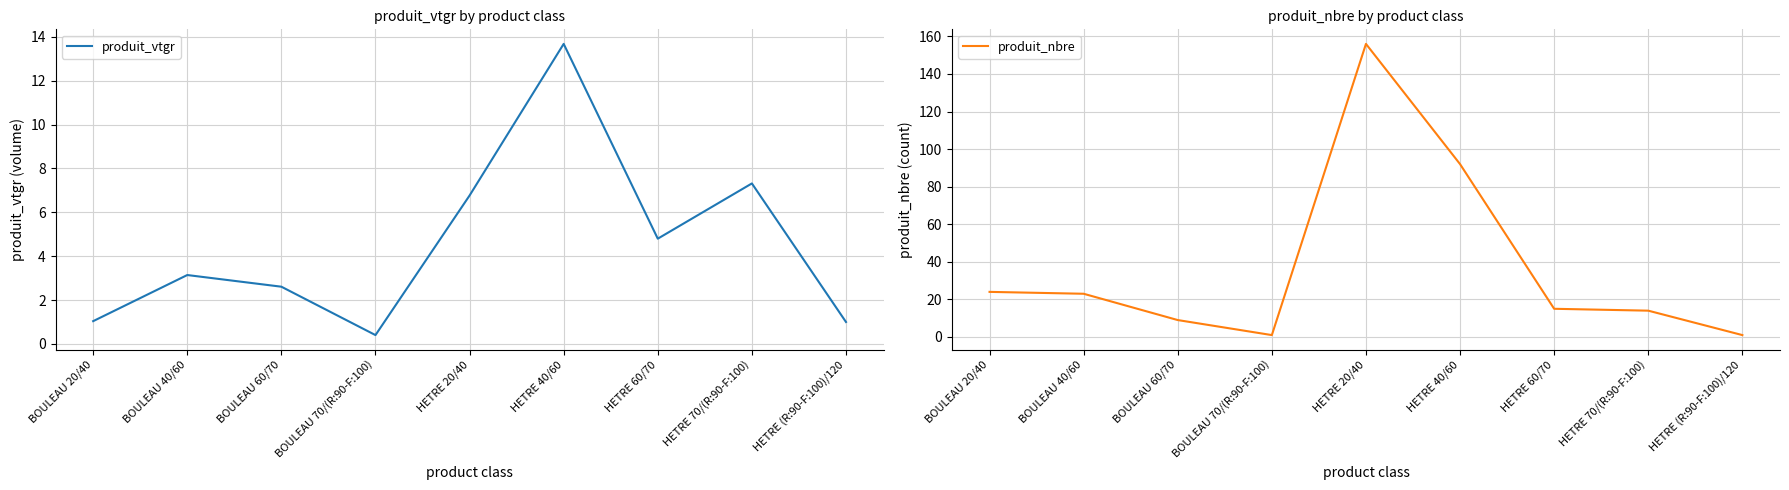

At which category does produit_nbre reach its first local peak?

HETRE 20/40